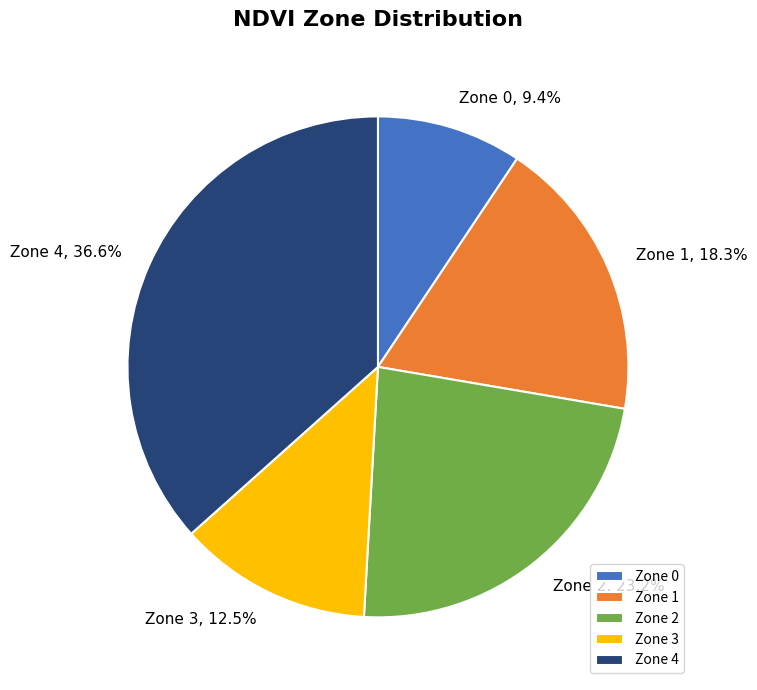

Which category has the smallest portion of the pie?

Zone 0